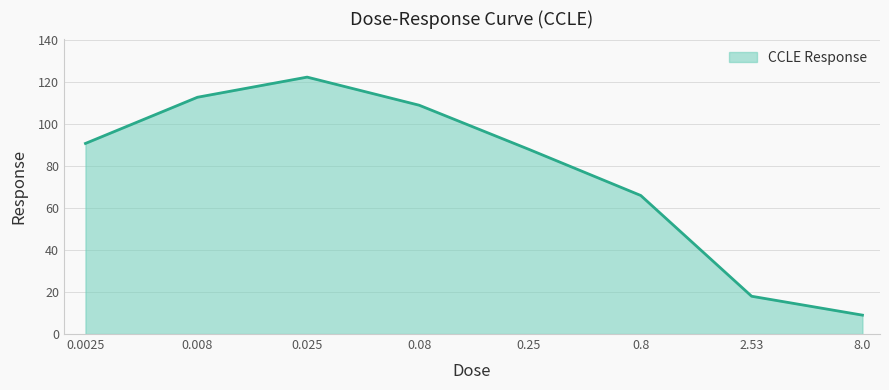

What is the maximum value shown in the chart?

122.4